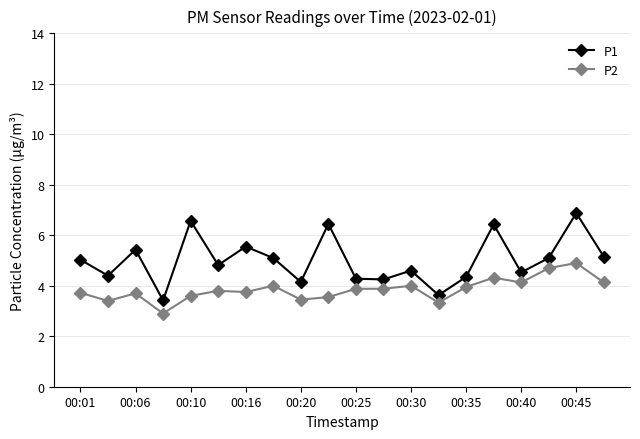

Which series has the largest total across all categories?

P1